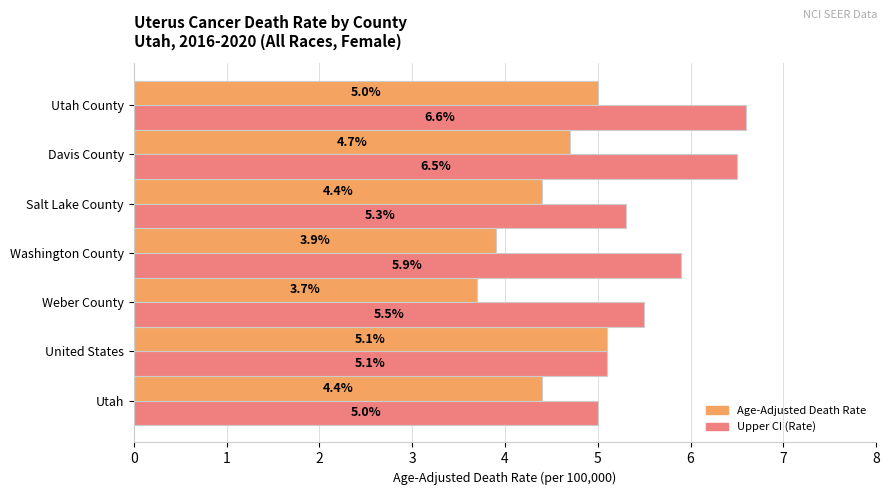

List the labels in order of Upper CI (Rate) value, smallest first.

Utah, United States, Salt Lake County, Weber County, Washington County, Davis County, Utah County